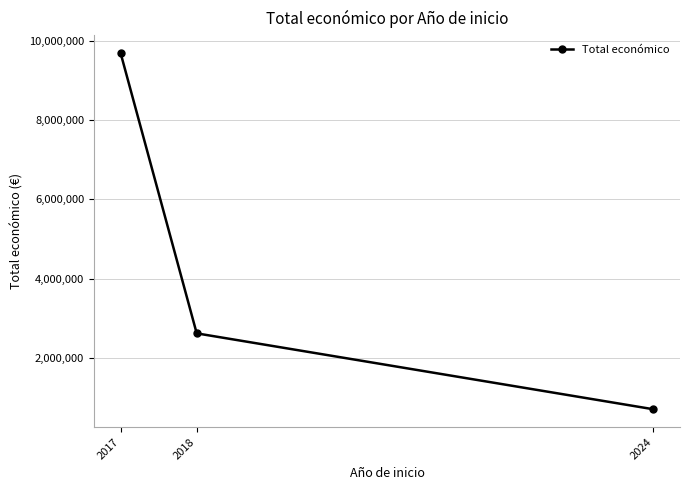

Reading left to right, transcribe all the data shown in this chart.

9695285	2621579	706697